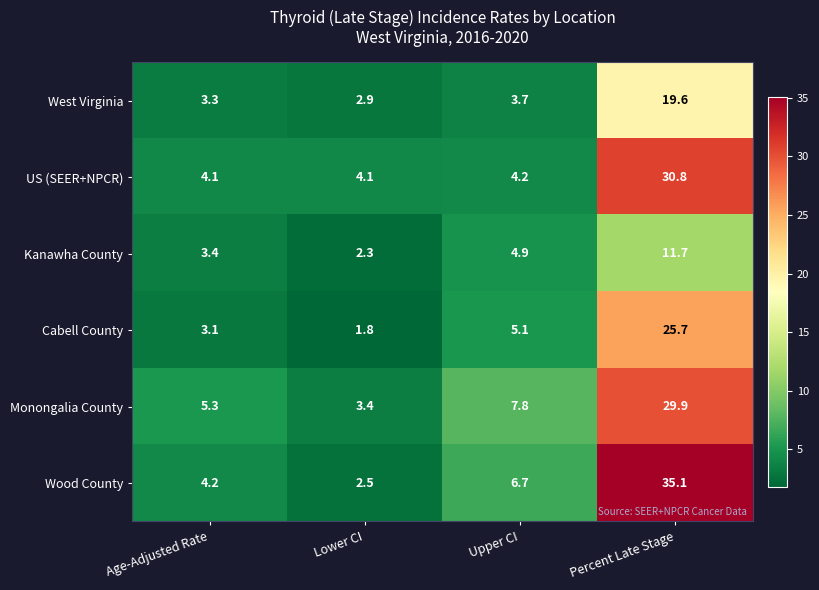

What is the sum of all Wood County values?

48.5